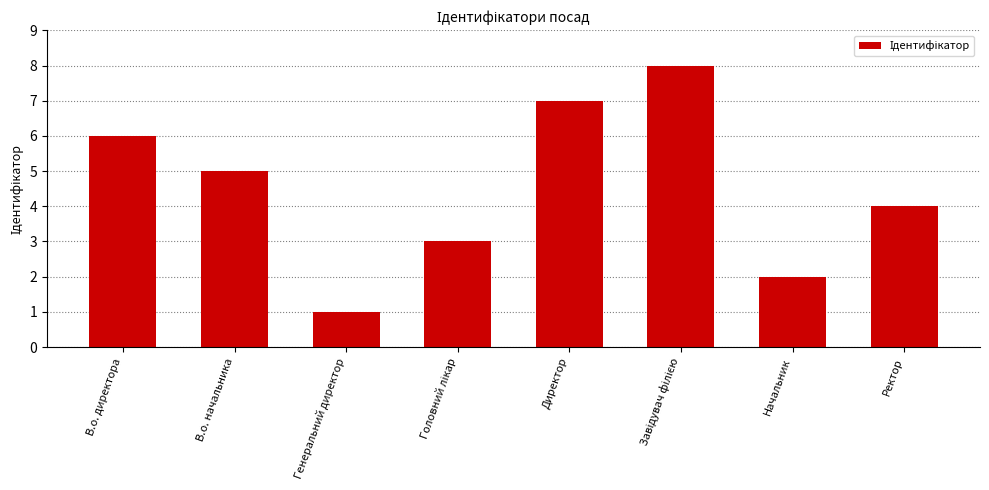

What is the greatest value displayed?

8